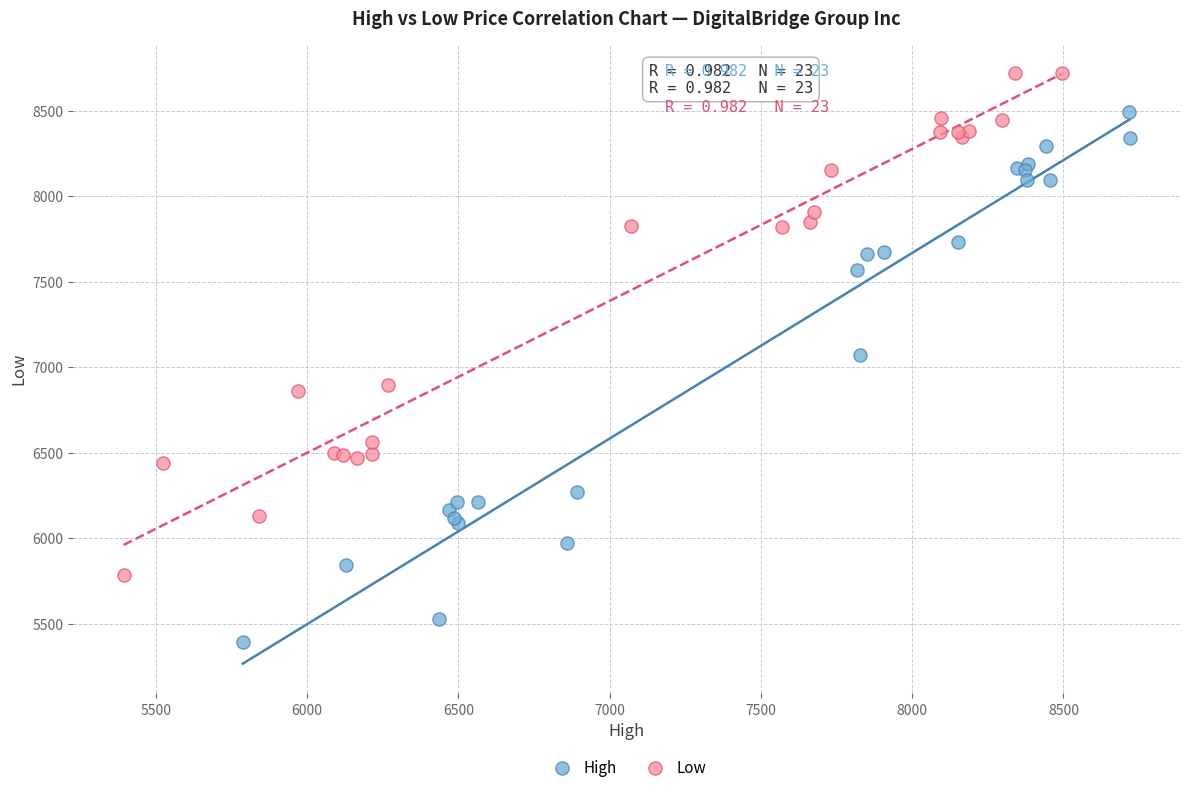

Which series reaches the minimum Y coordinate?

High